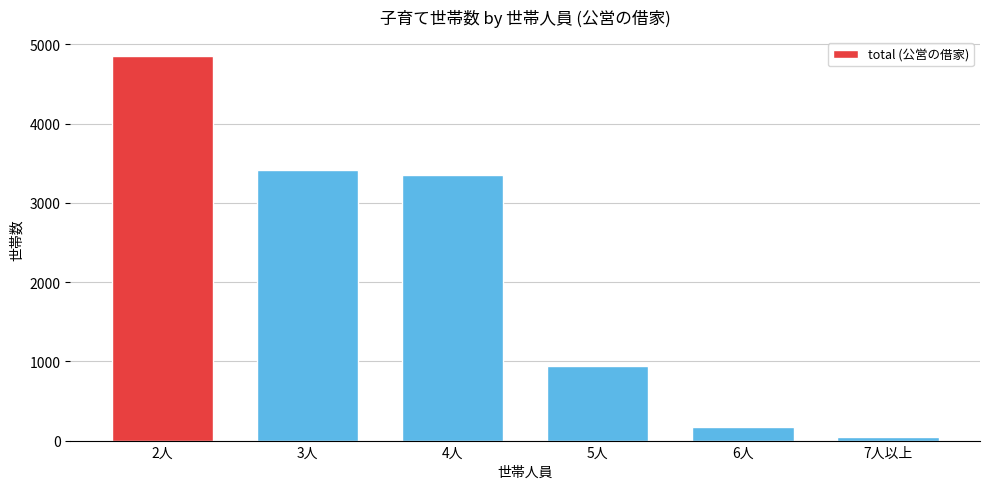

Reading left to right, transcribe all the data shown in this chart.

2人=4849	3人=3416	4人=3350	5人=940	6人=171	7人以上=45